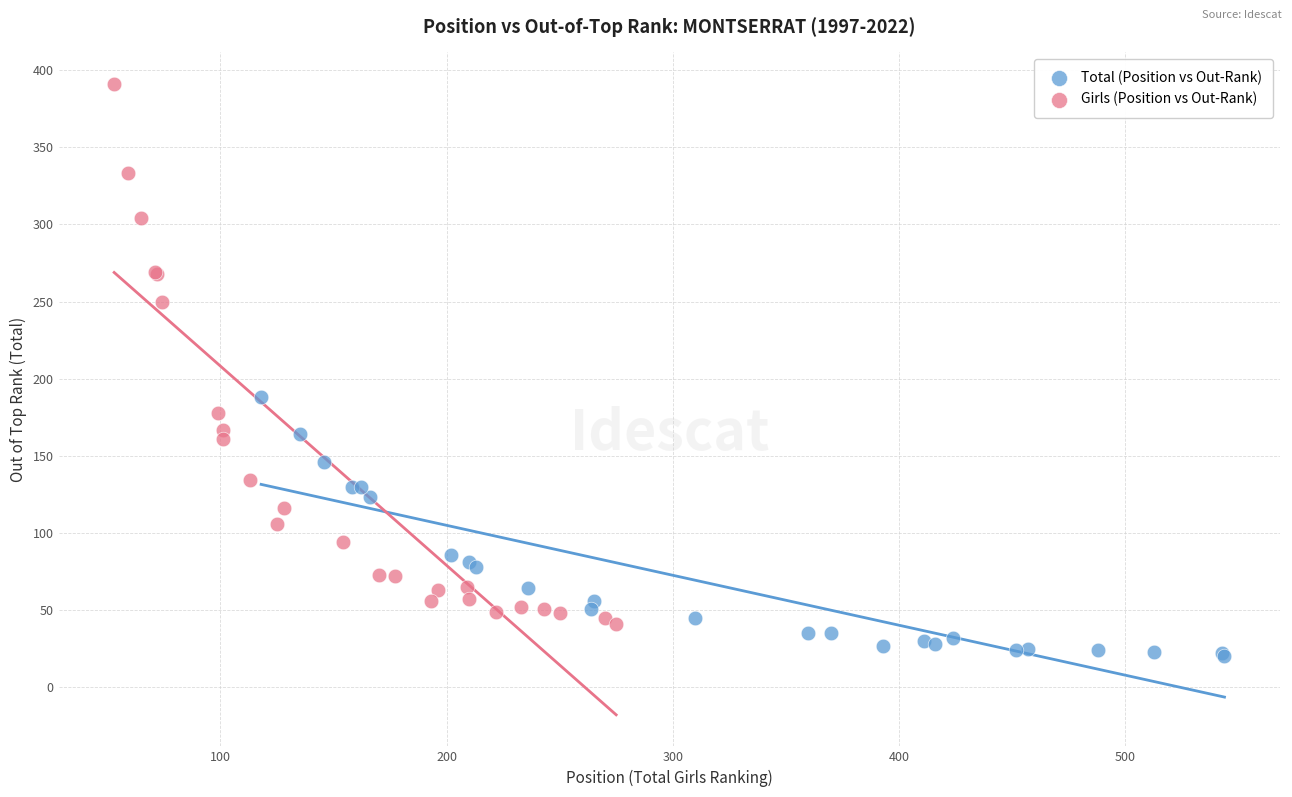

Which series contains the lowest Y value?

Total (Position vs Out-Rank)